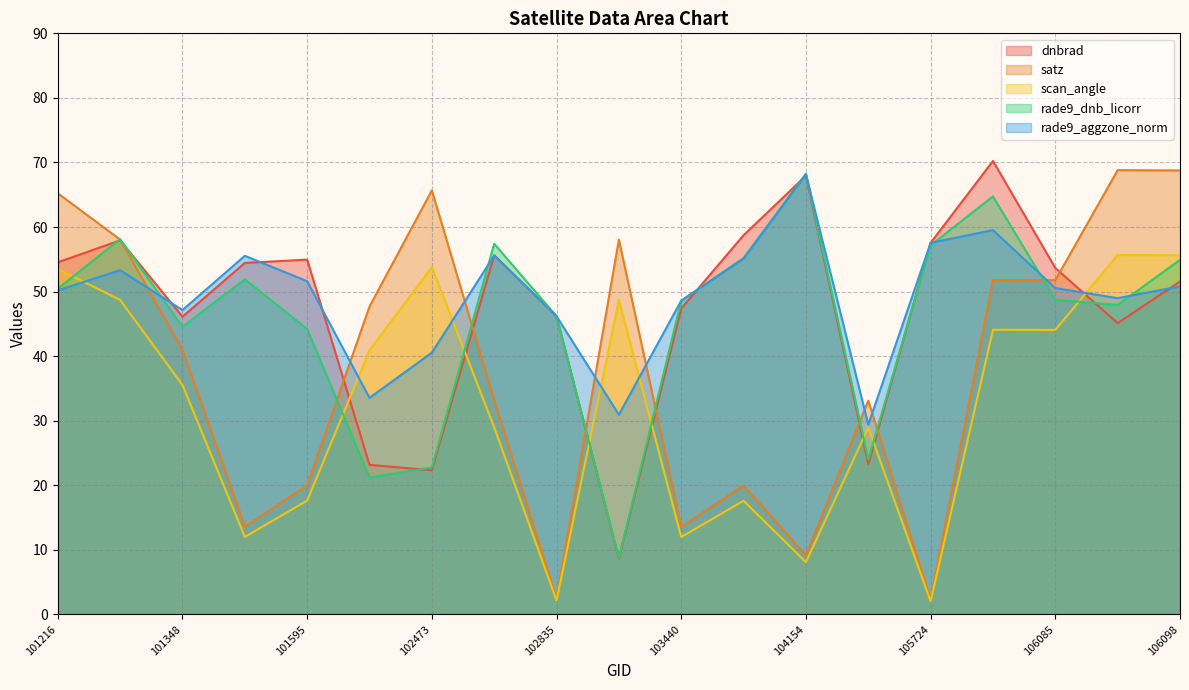

Which series ends up on top after the final intersection of satz and rade9_aggzone_norm?

satz